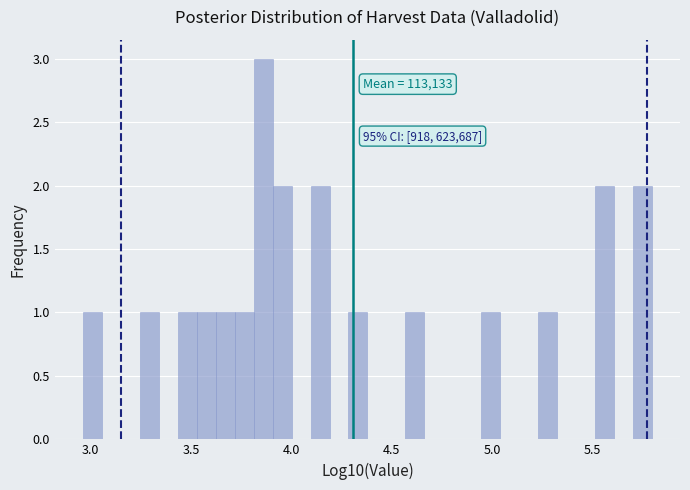

Around what value on the x-axis is the tallest bar? Give the approximate position of its centre, as read against the axis.

3.85